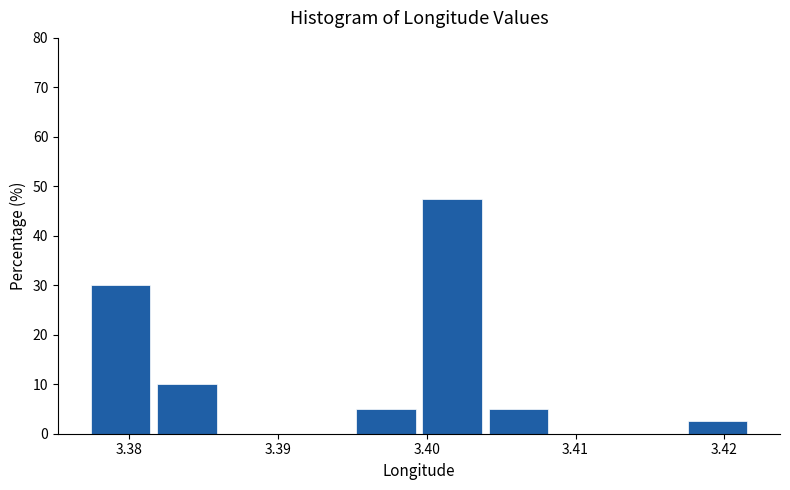

Over which range of the x-axis is the bar tallest?

3.400 to 3.404